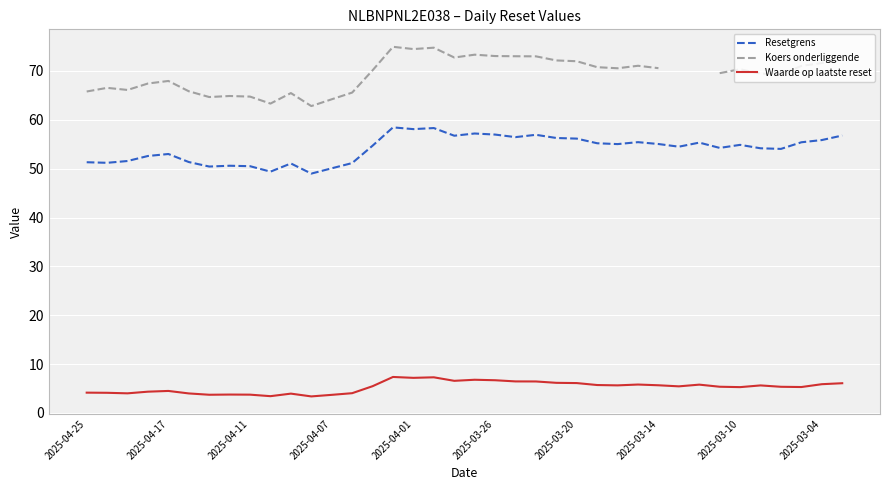

Is it true that Koers onderliggende equals 71.1 at 27?

True